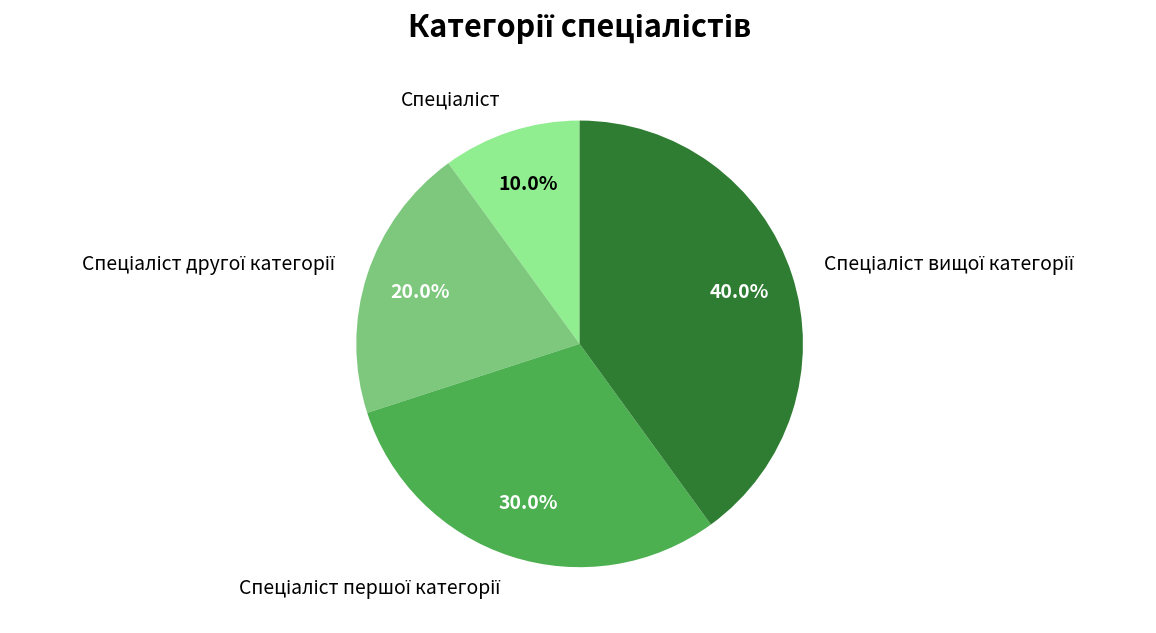

Does any single category account for the majority?

No